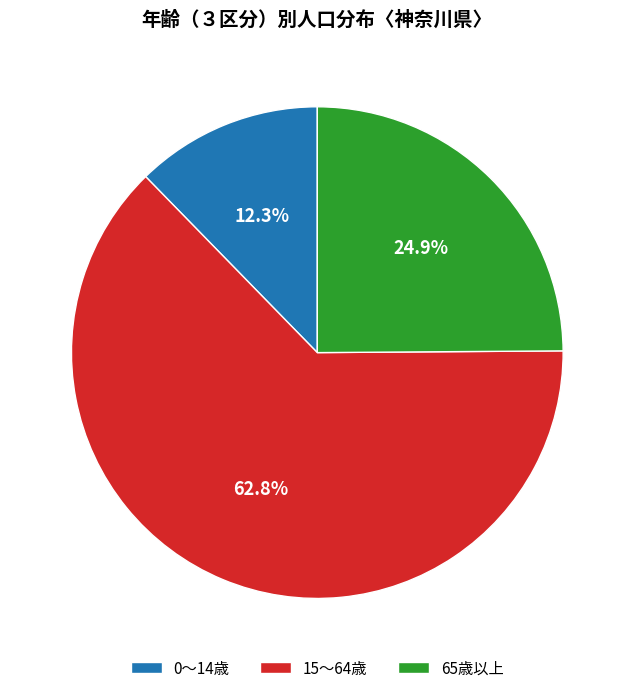

What percentage do 0～14歳 and 15～64歳 together represent?

75.1%